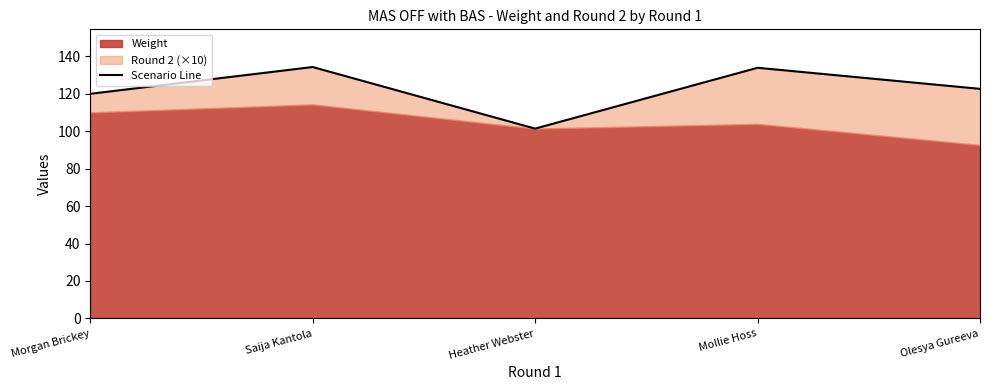

Which category has the lowest value across all series?

Heather Webster